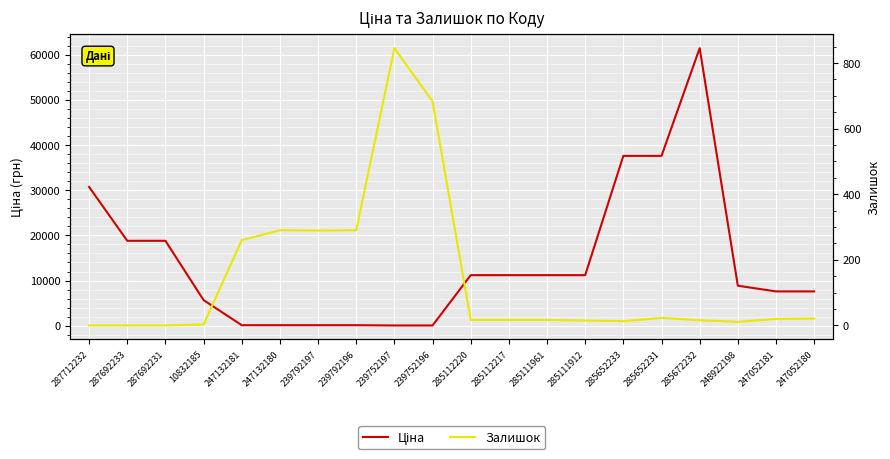

What position from the right is 247132180?

15